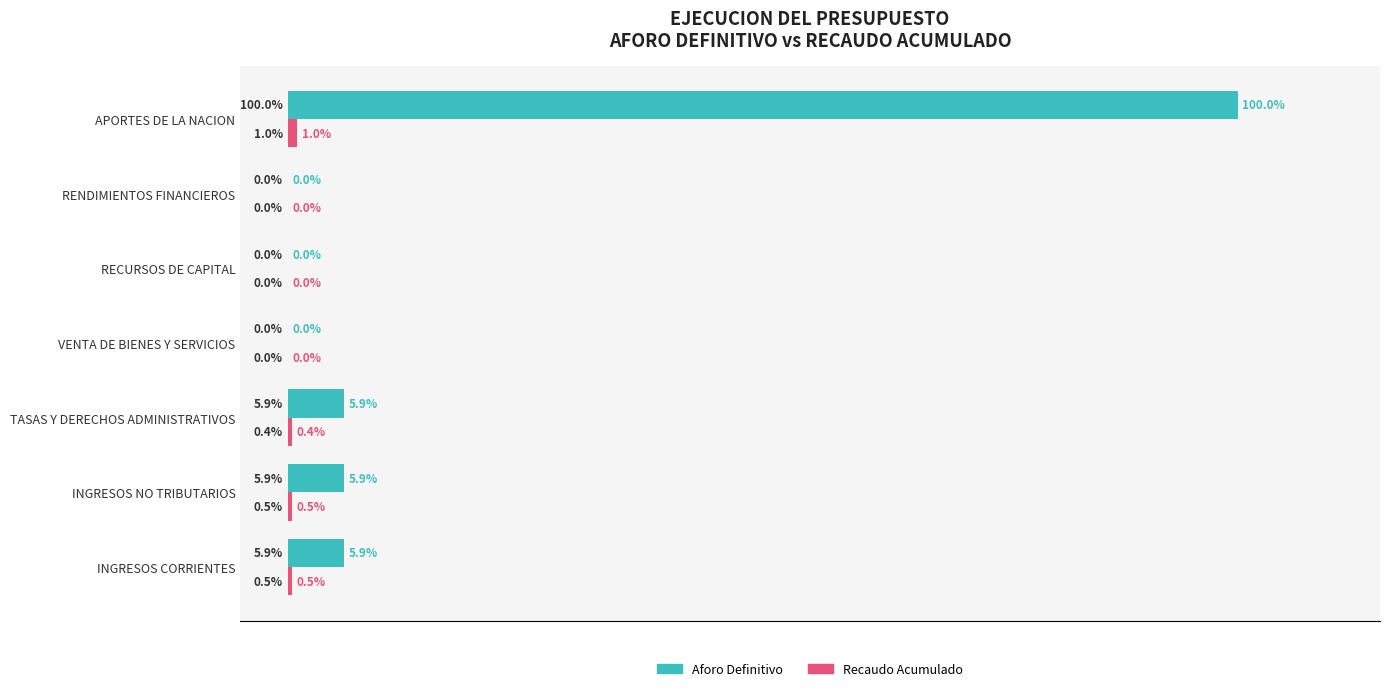

At which label does Aforo Definitivo reach its peak?

APORTES DE LA NACION